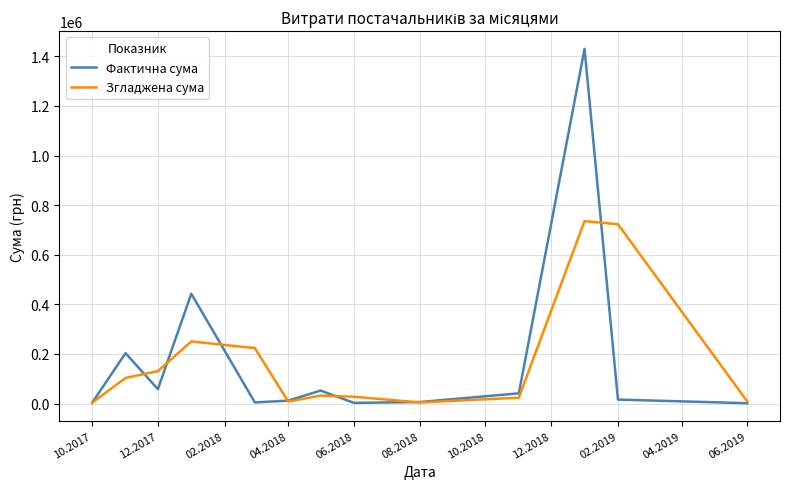

Which series has the largest range (max minus min)?

Фактична сума